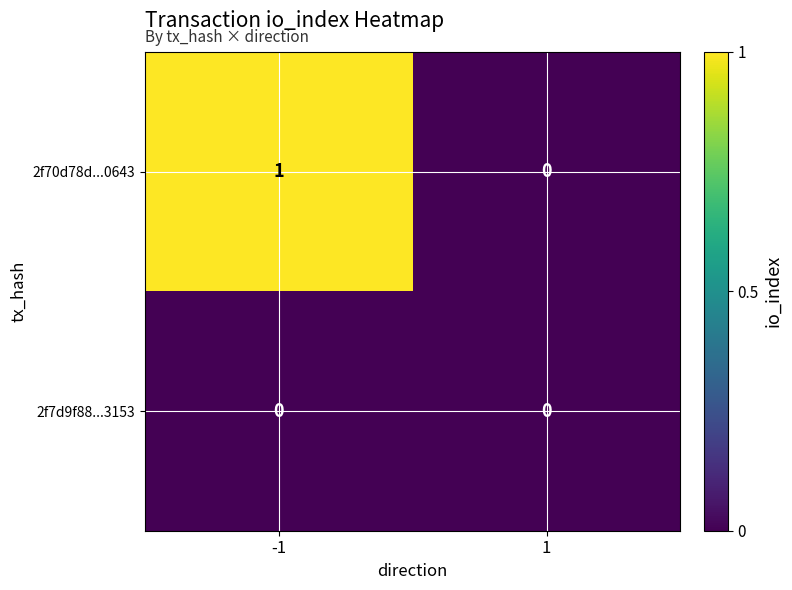

Between -1 and 1, which series saw the biggest shift?

2f70d78d...0643